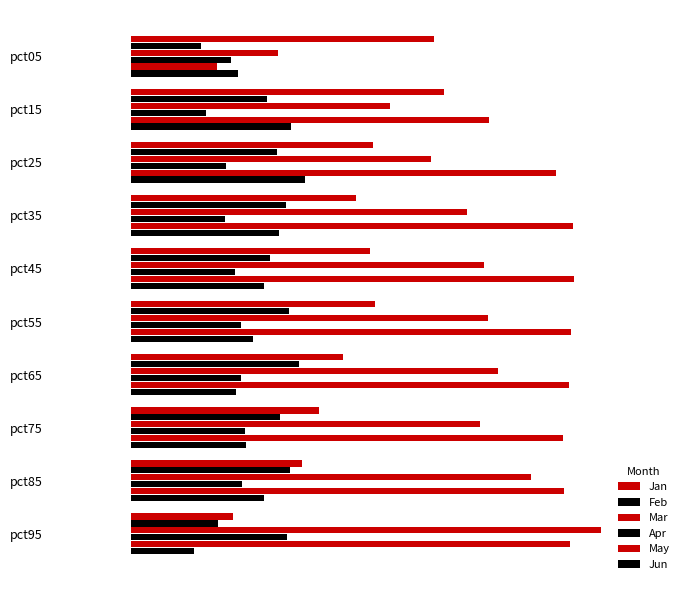

How many bars are there in each group?

6